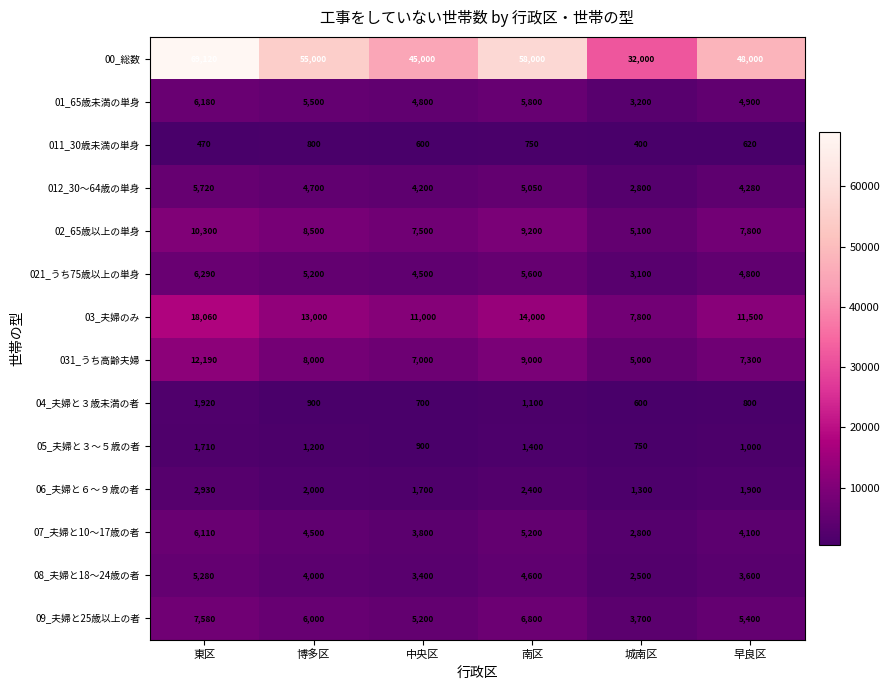

Which label corresponds to the largest value in the chart?

東区